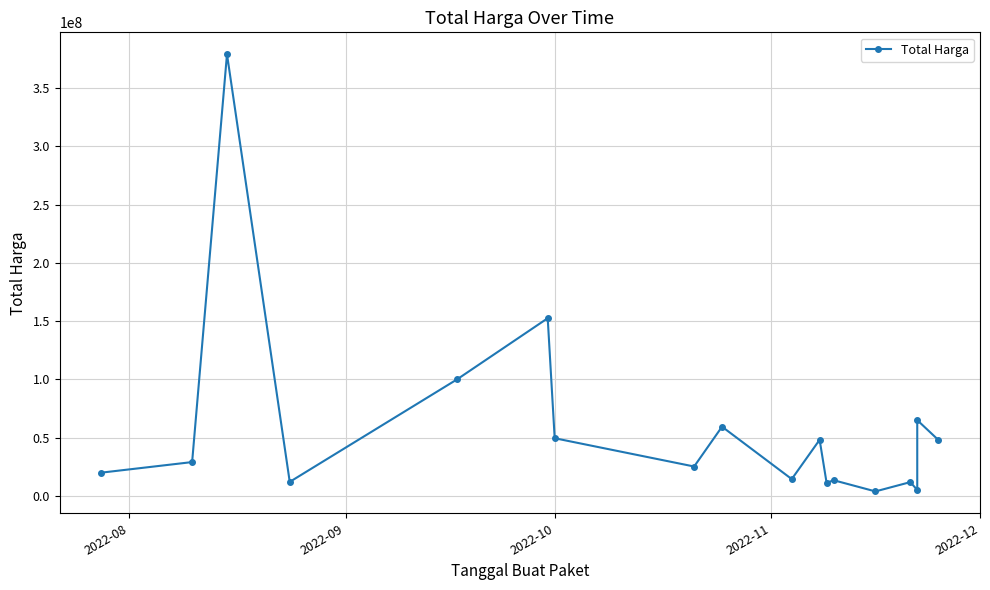

What is the difference between the maximum and minimum values?

375250000